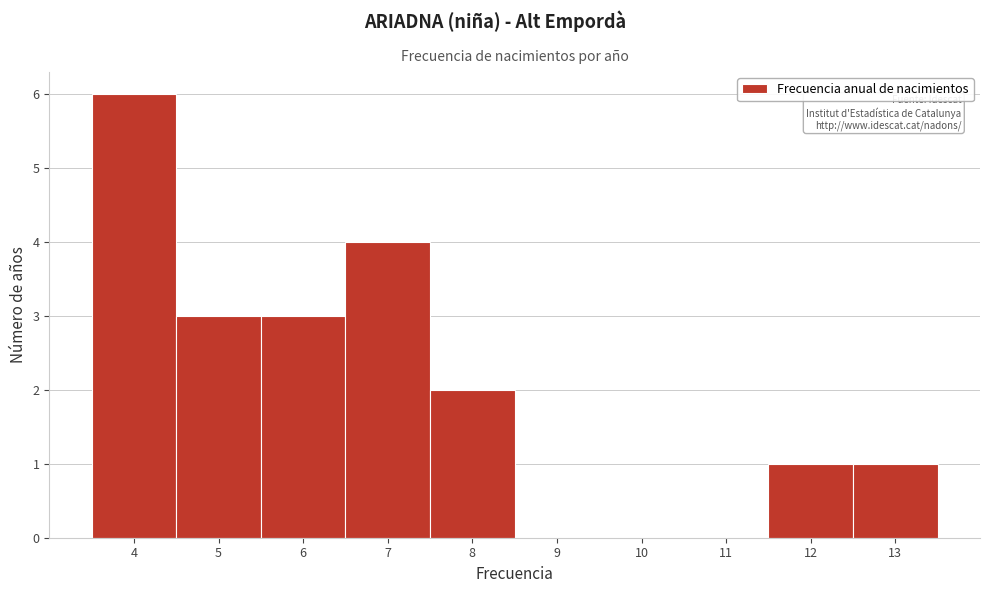

Over which range of the x-axis is the bar tallest?

3.5 to 4.5